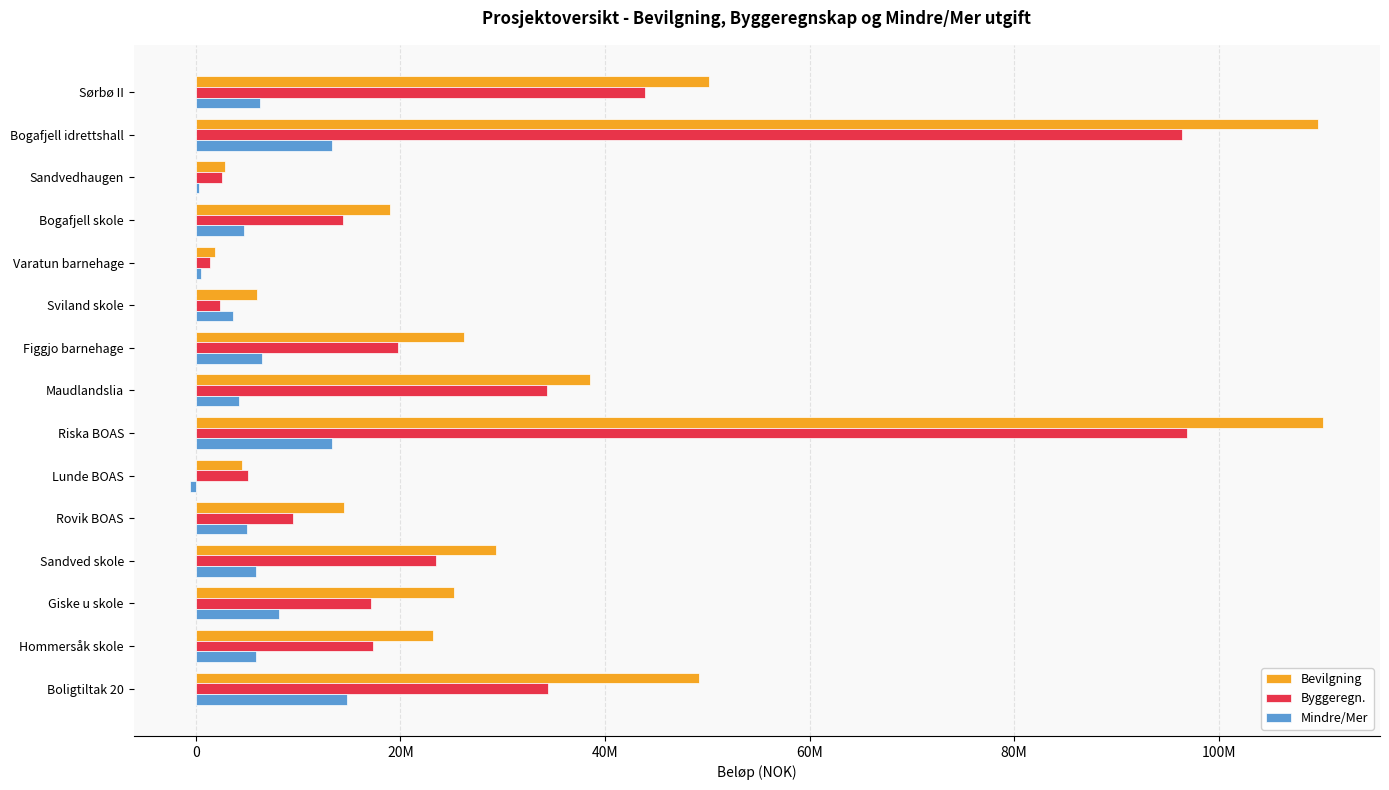

Rank the series by their maximum value, from lowest to highest.

Mindre/Mer, Byggeregn., Bevilgning